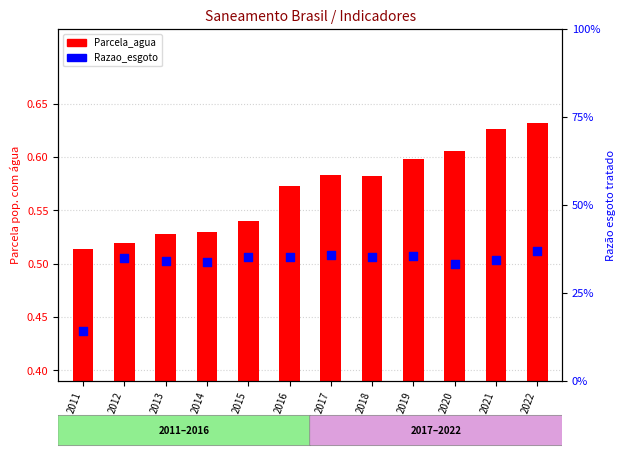

Is the value of Parcela_agua at 2015 greater than the value of Razao_esgoto at 2017?

Yes